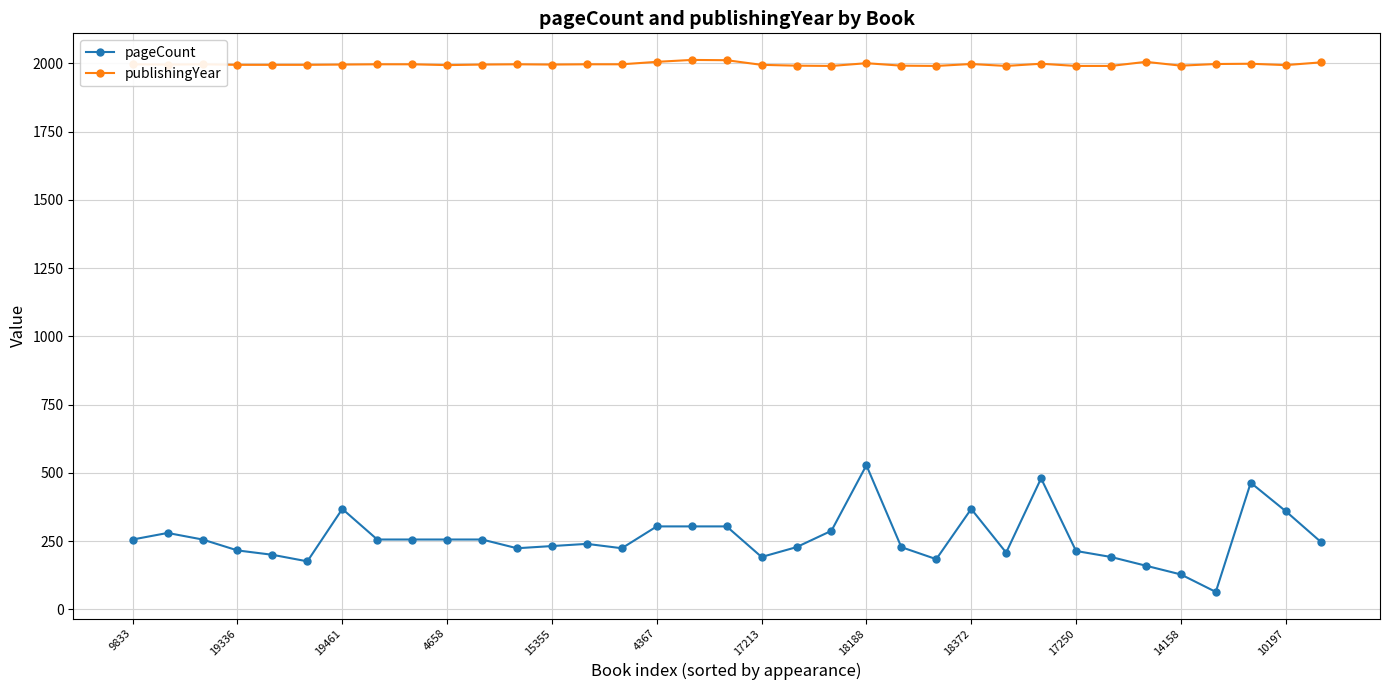

What is the difference between the maximum and minimum values in the pageCount series?

464